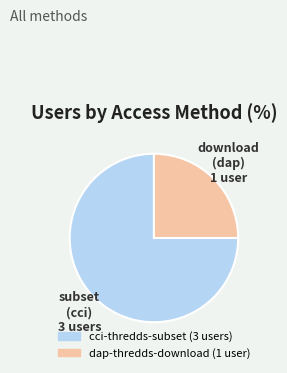

Do cci-thredds-subset and dap-thredds-download together represent more than half of the pie?

Yes